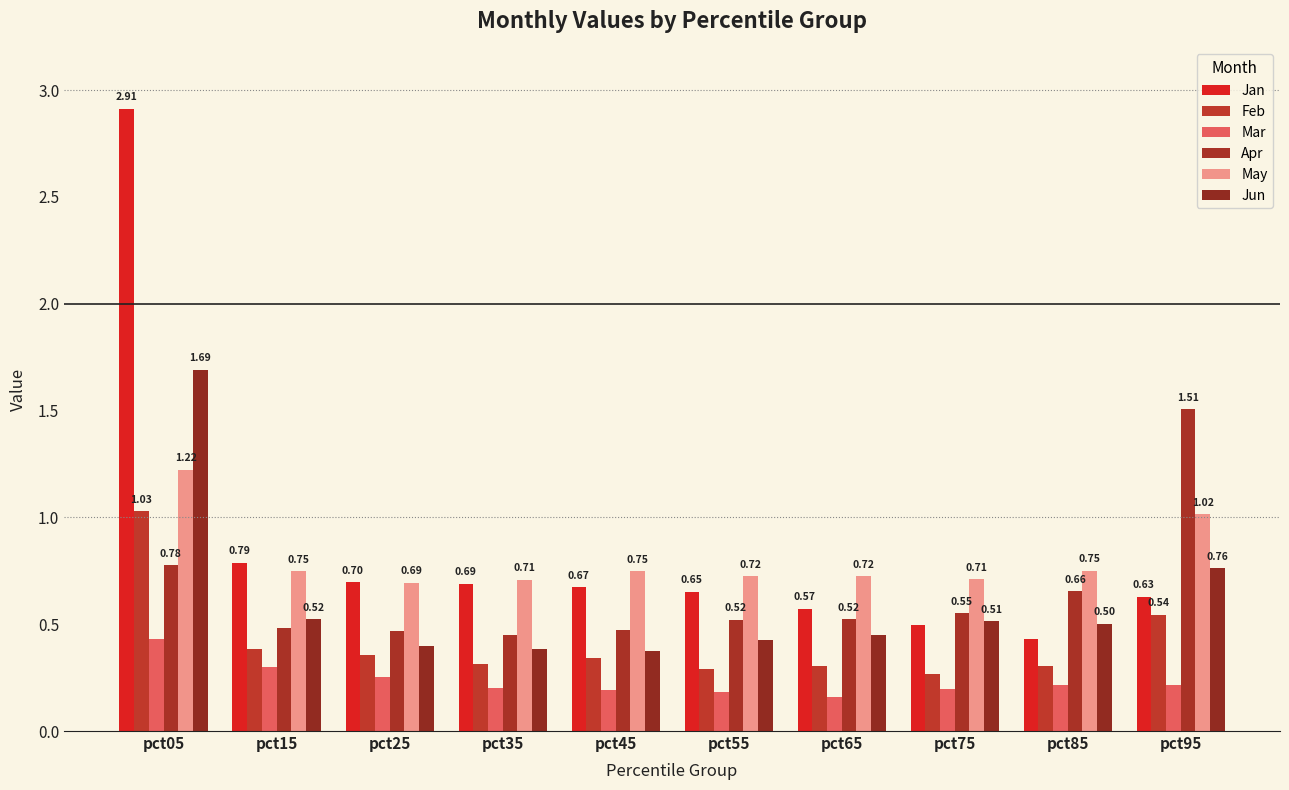

True or false: Mar has a value of 0.2 at pct35.

True